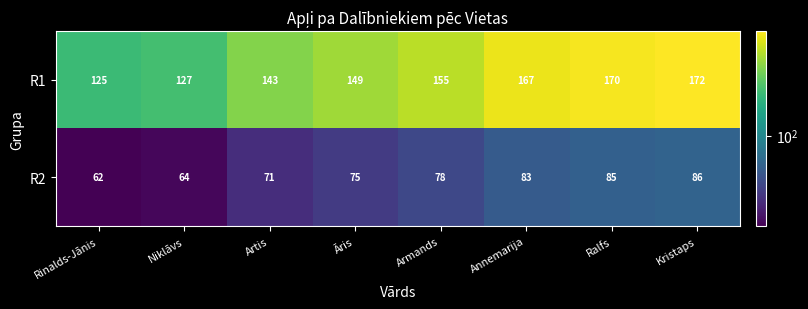

The R1 series shows 172 at Kristaps. True or false?

True